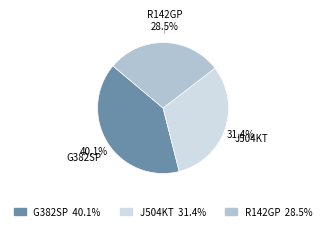

Is it true that G382SP is 28% of the pie?

False